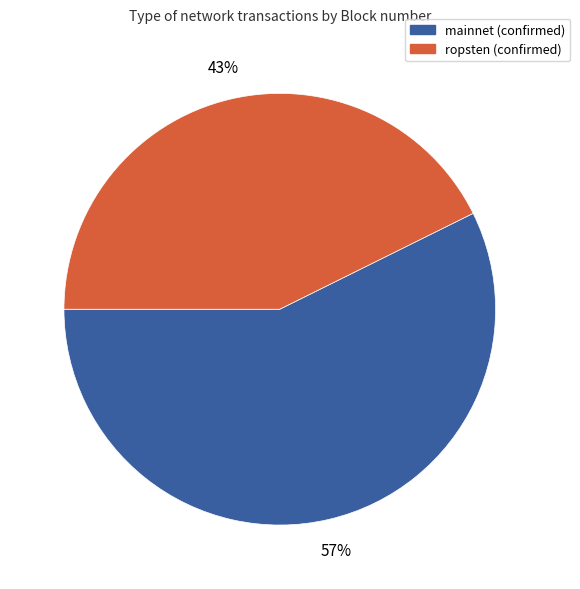

Does any single category account for the majority?

Yes